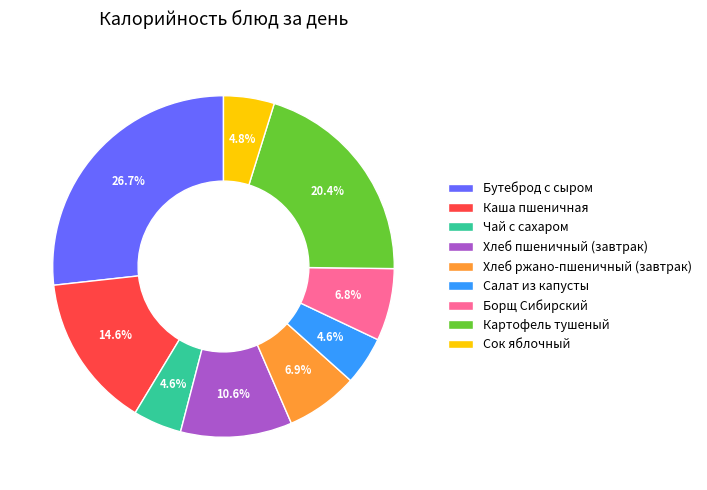

Does Бутеброд с сыром account for over 50% of the chart?

No